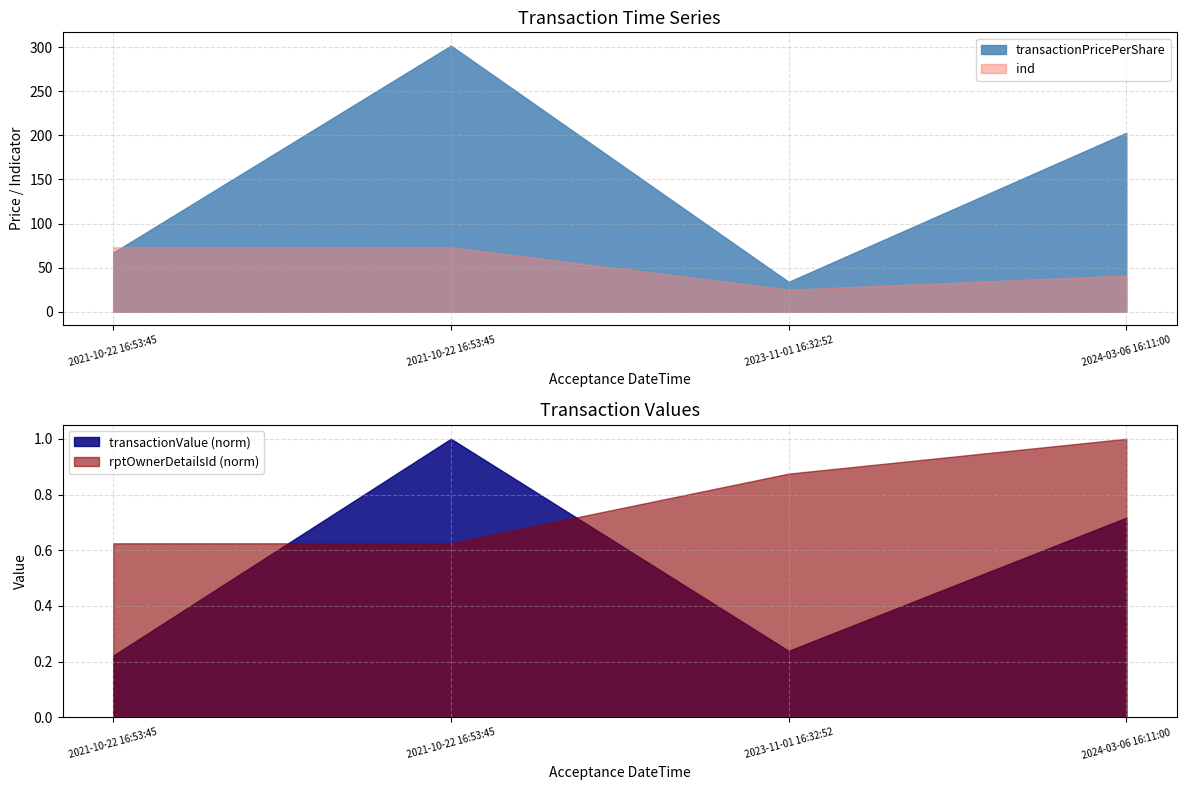

How many rptOwnerDetailsId values are between 5 and 8?

4